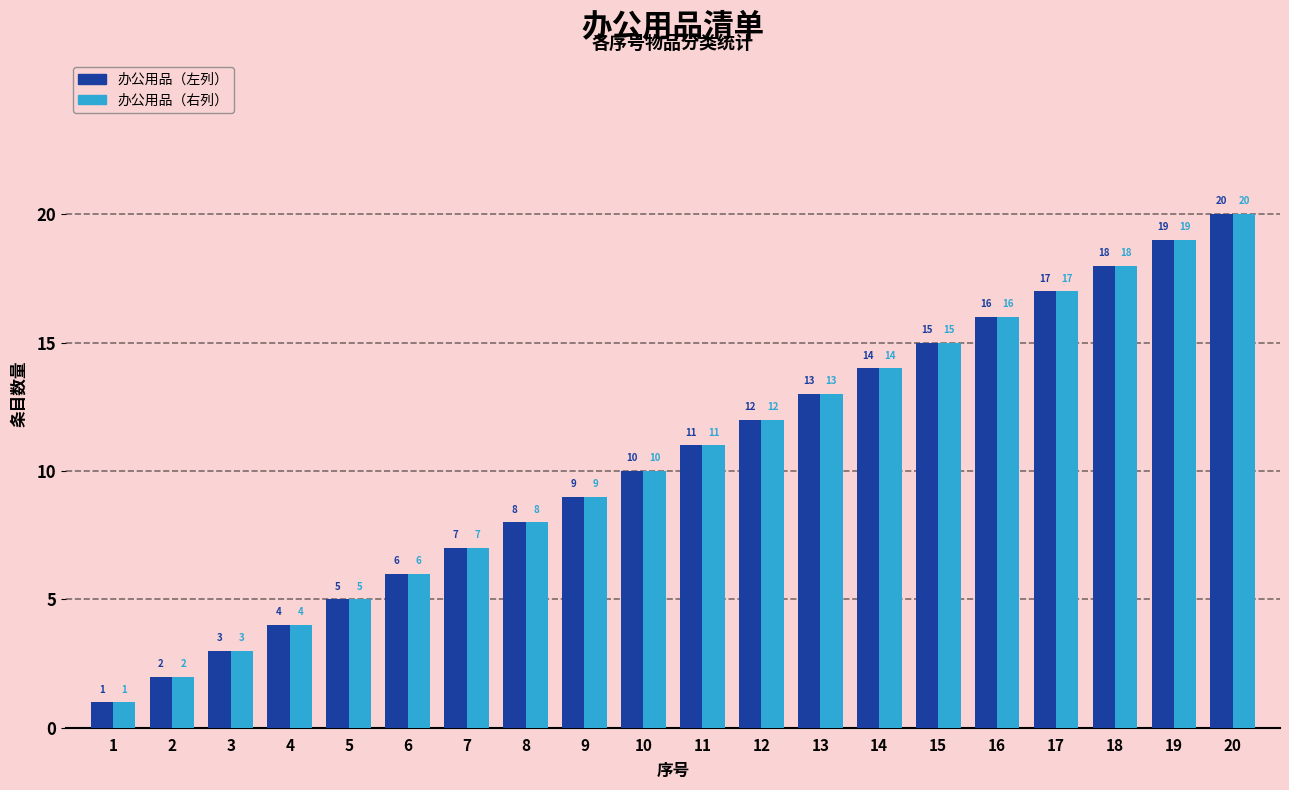

What is the sum of all 办公用品（左列） values?

210